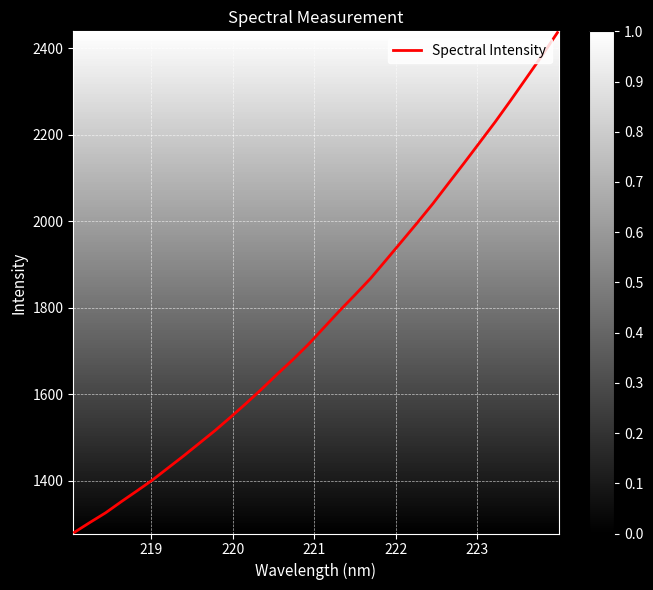

How many lines are shown in the chart?

1